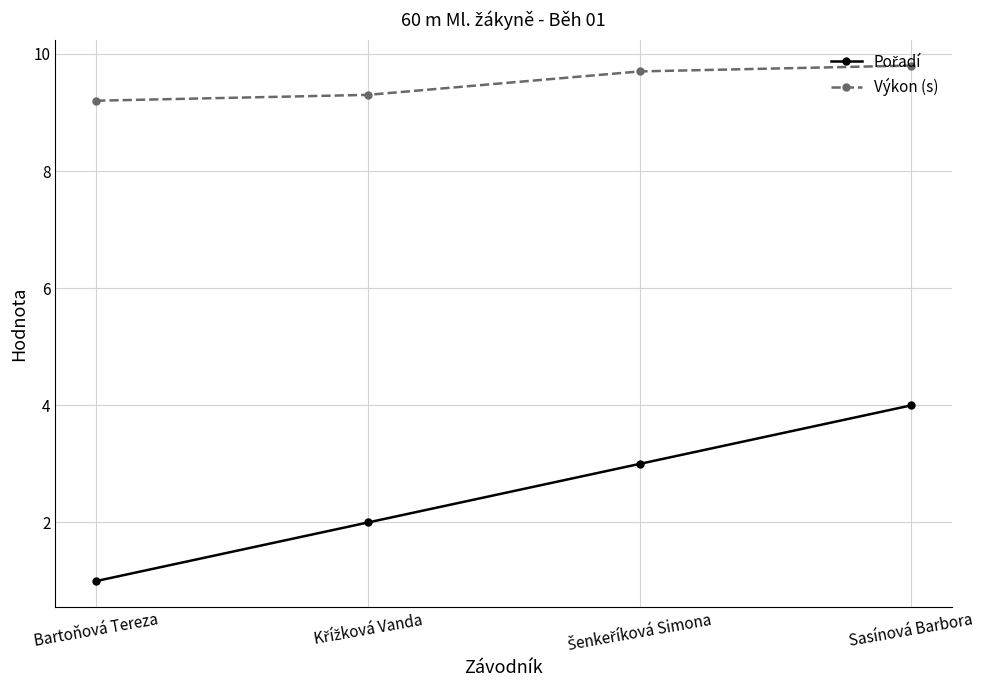

What is the difference between the second highest and second lowest values in the Výkon (s) series?

0.4